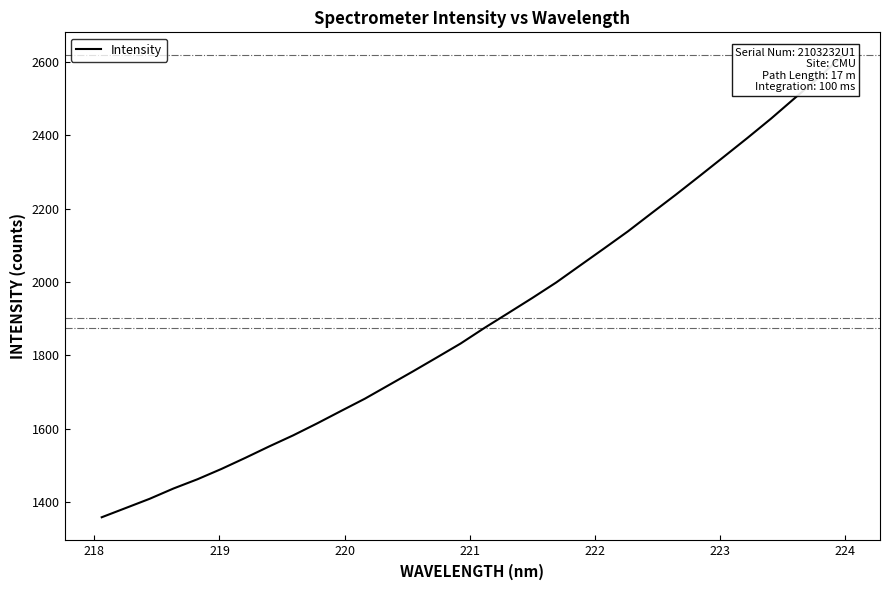

Reading right to left, list all the values displayed in this chart.

2618.5	2559.1	2502.9	2446.6	2393.2	2341.2	2289.4	2238.2	2188.4	2138.3	2091.5	2045.2	1998.8	1956.4	1915.4	1874.8	1832.1	1793.7	1755.7	1718.6	1681.6	1647.9	1613.9	1581.3	1551.2	1519.9	1489.6	1461.5	1436.3	1408.1	1382.9	1357.7